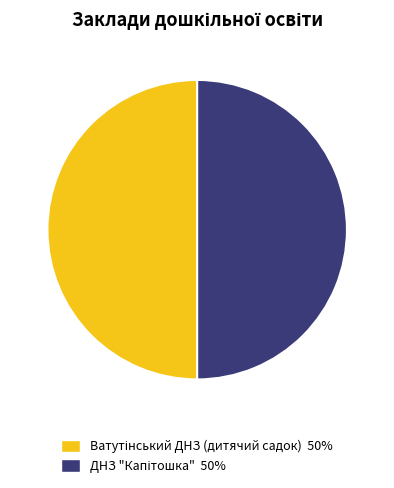

How many segments does this pie chart have?

2